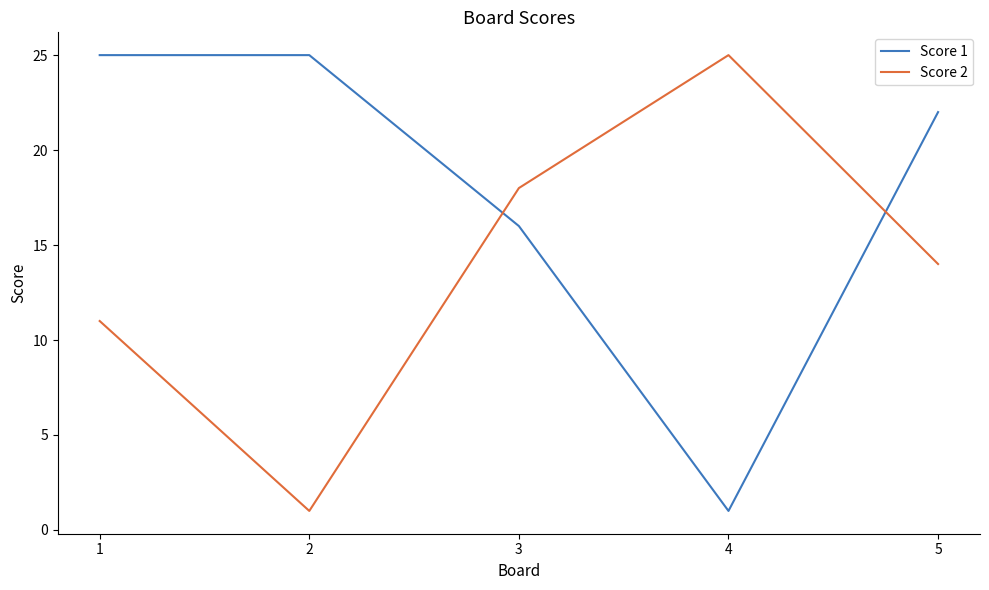

True or false: Score 1 has more than 2 points higher than both neighbors.

False